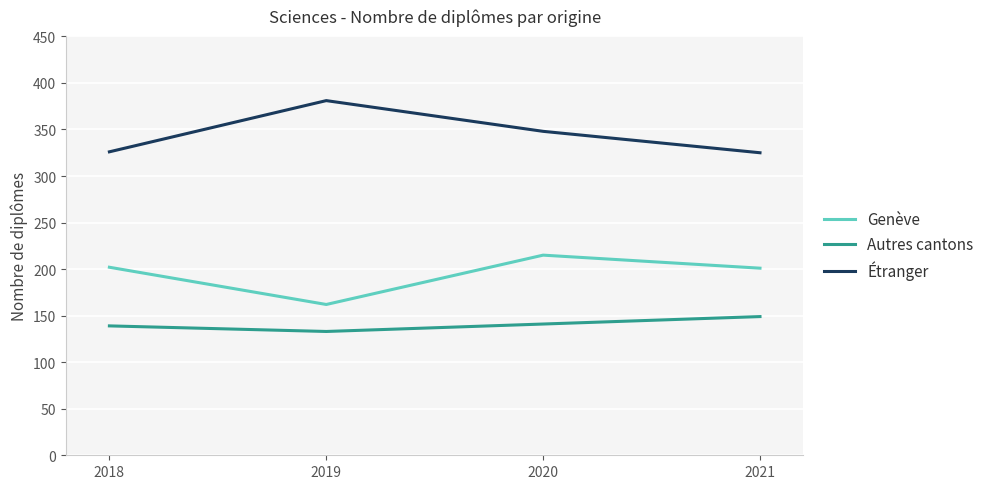

How many lines are shown in the chart?

3